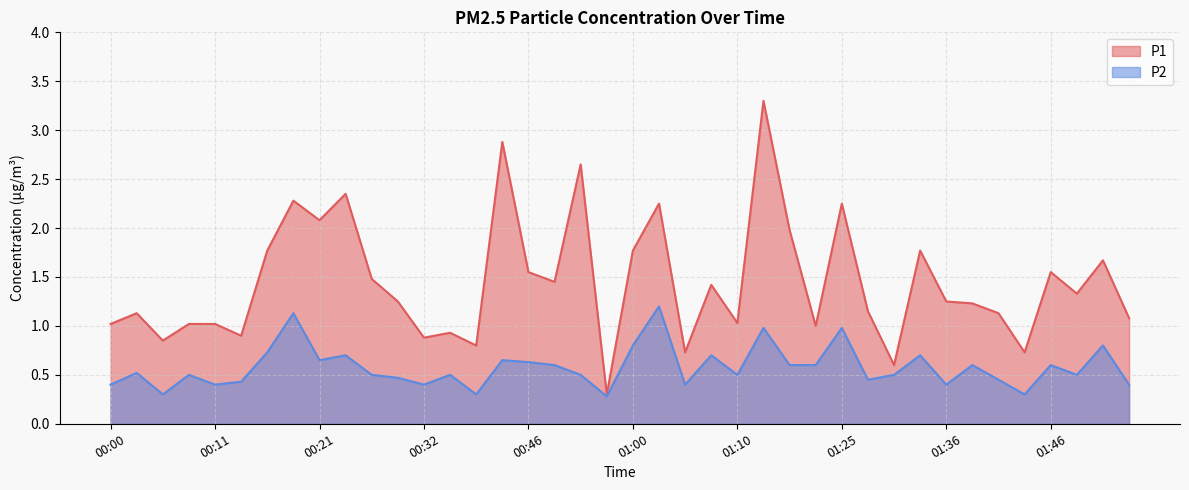

Between 01:27 and 01:41, which series saw the biggest shift?

P1